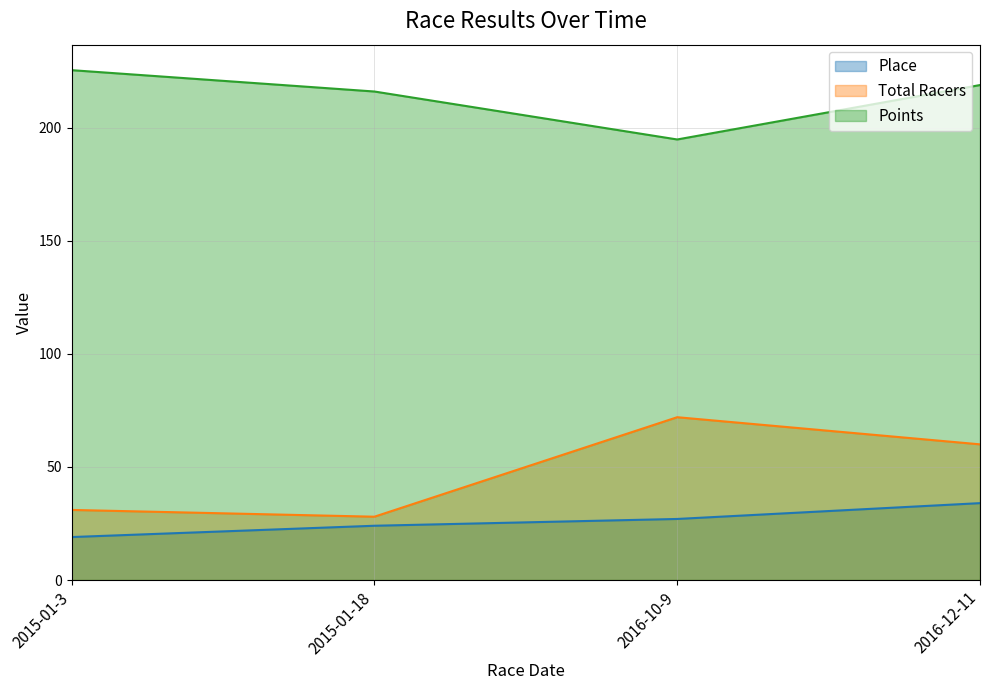

Reading right to left, what are all the values shown in this chart?

Place: 2016-12-11=34.0	2016-10-9=27.0	2015-01-18=24.0	2015-01-3=19.0
Total Racers: 2016-12-11=60.0	2016-10-9=72.0	2015-01-18=28.0	2015-01-3=31.0
Points: 2016-12-11=218.9	2016-10-9=194.8	2015-01-18=216.0	2015-01-3=225.5